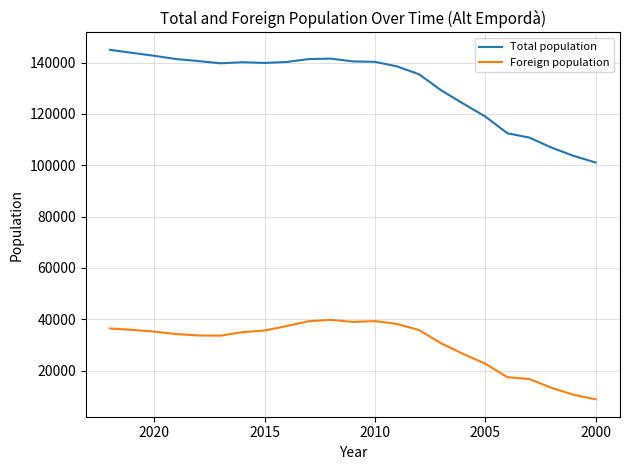

How many distinct data groups are displayed?

2